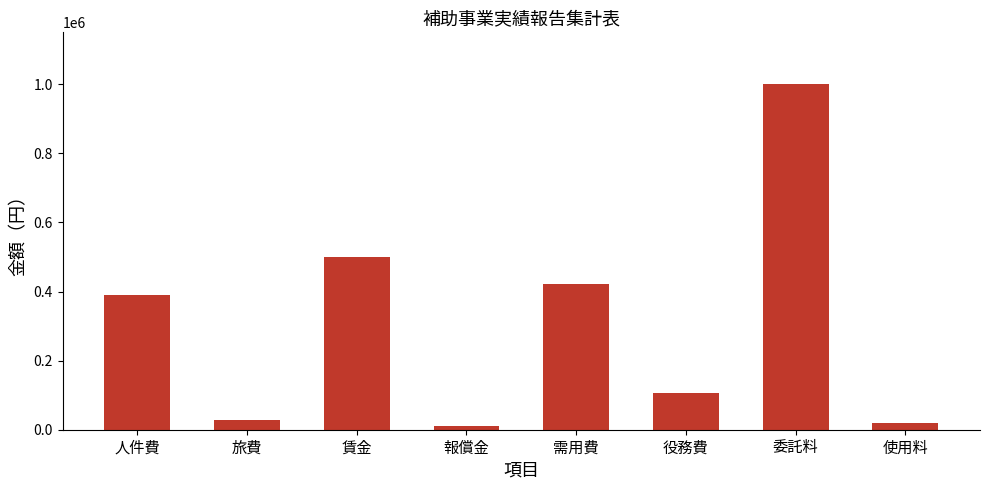

True or false: the data shows 27940 at 旅費.

True